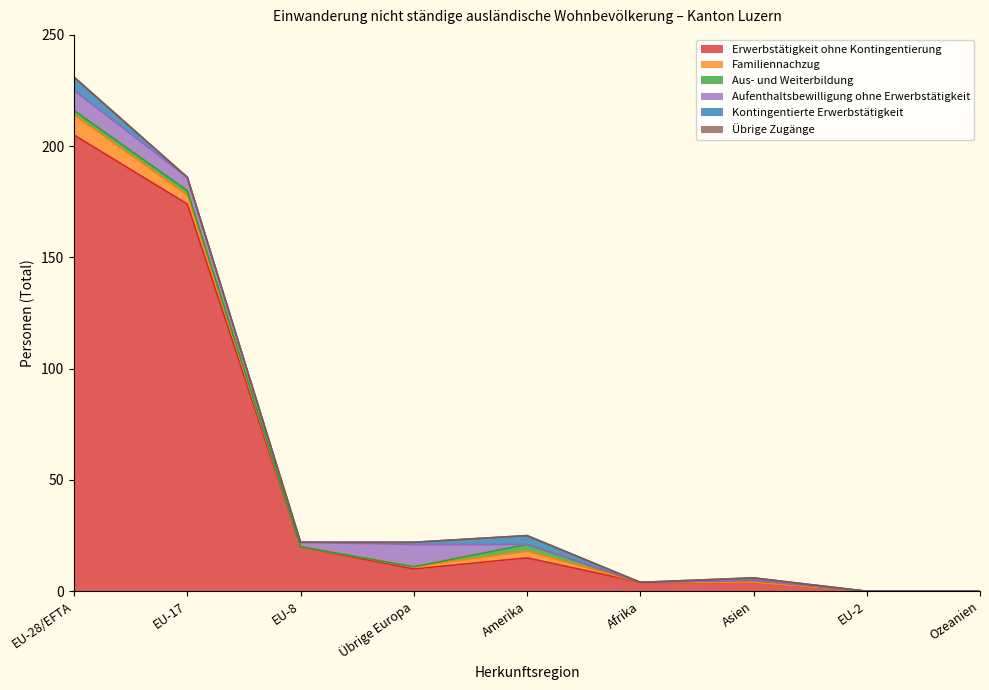

What is the value of the Aus- und Weiterbildung point at the 2nd from the left?

2